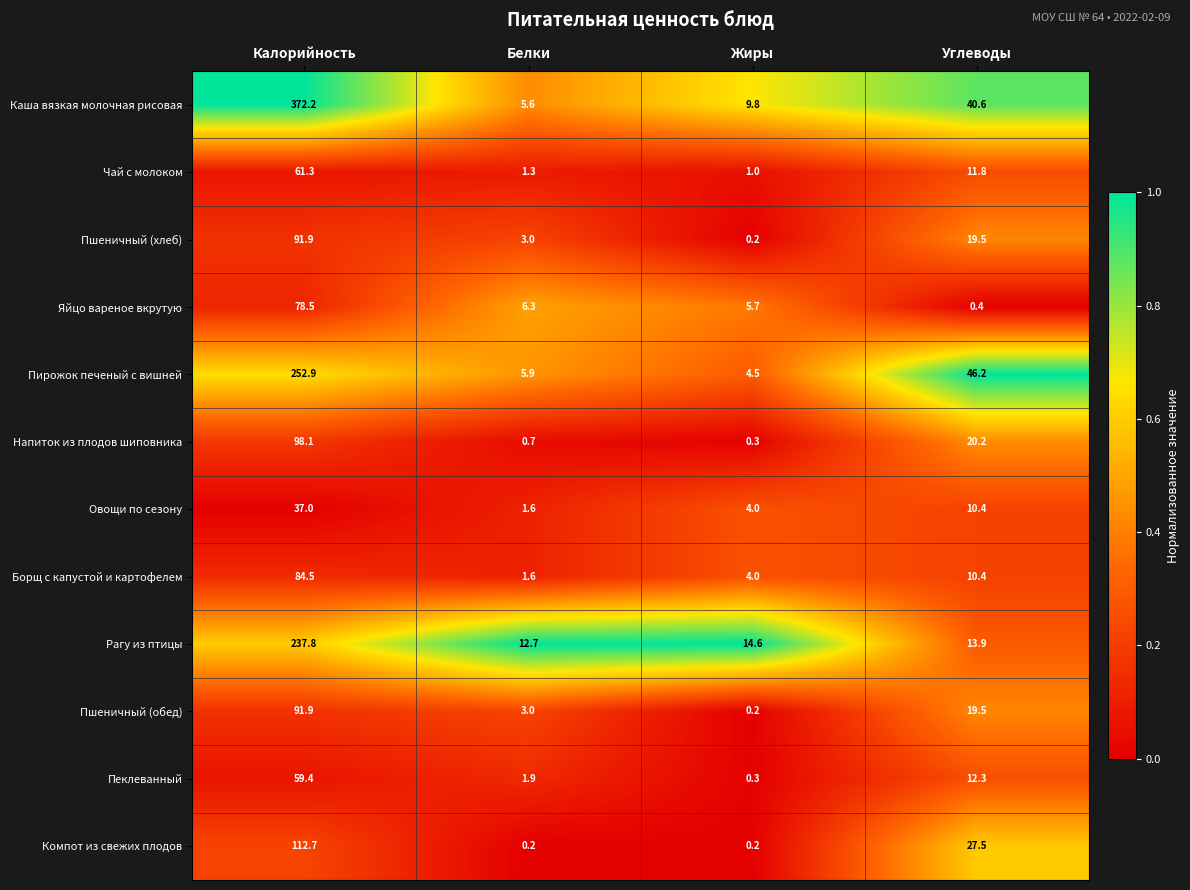

What is the total value across all series at Углеводы?

232.7